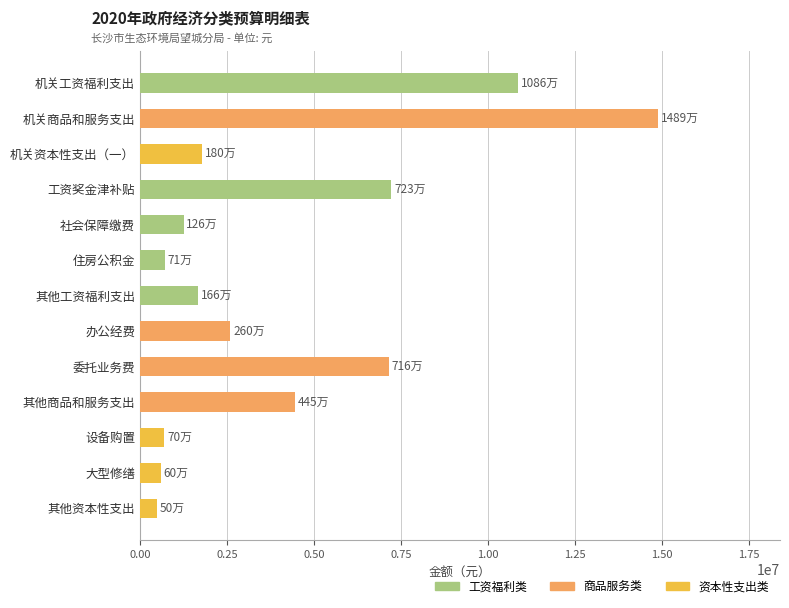

What is the maximum value shown in the chart?

14889000